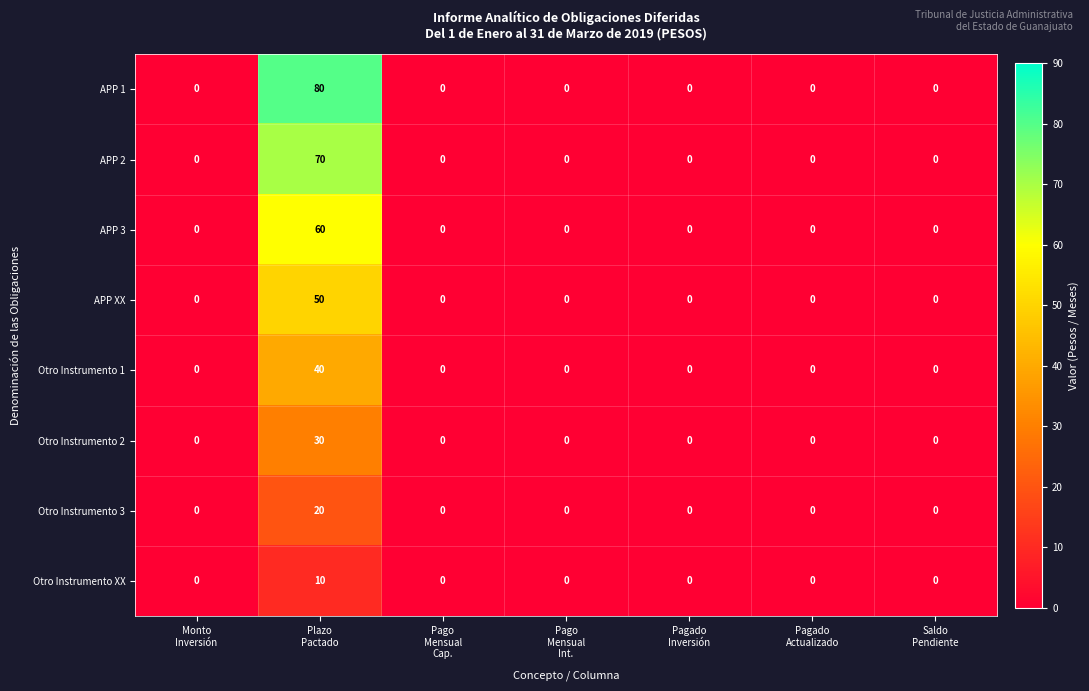

Rank the series by their maximum value, from highest to lowest.

APP 1, APP 2, APP 3, APP XX, Otro Instrumento 1, Otro Instrumento 2, Otro Instrumento 3, Otro Instrumento XX